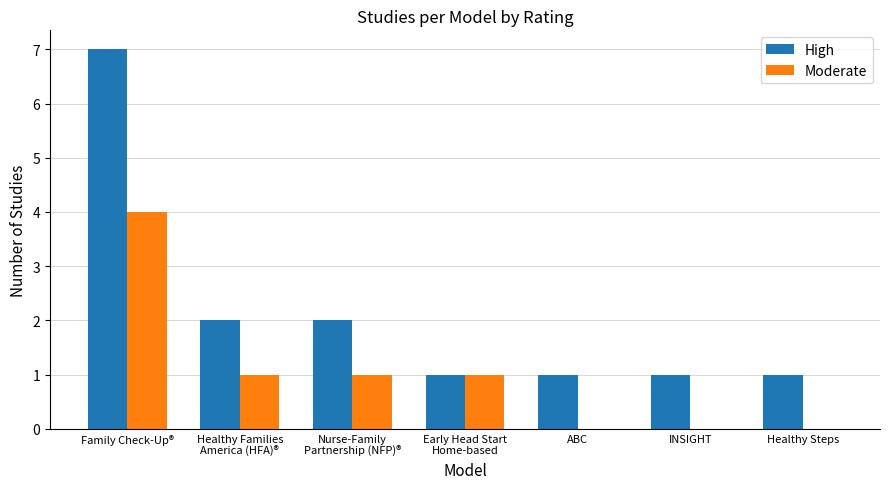

Which label corresponds to the largest value in the chart?

Family Check-Up®